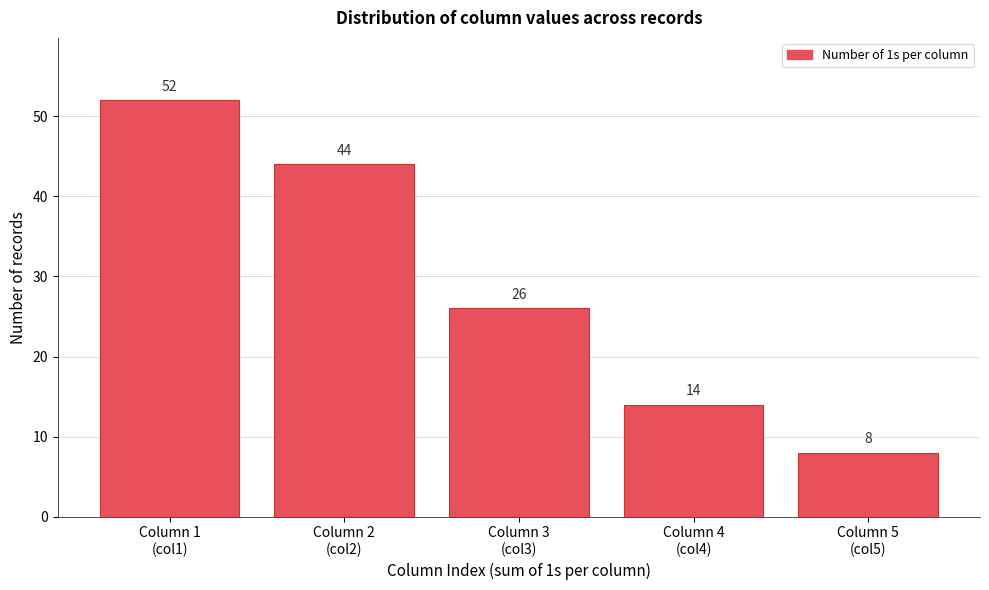

Reading right to left, what are all the values shown in this chart?

8	14	26	44	52